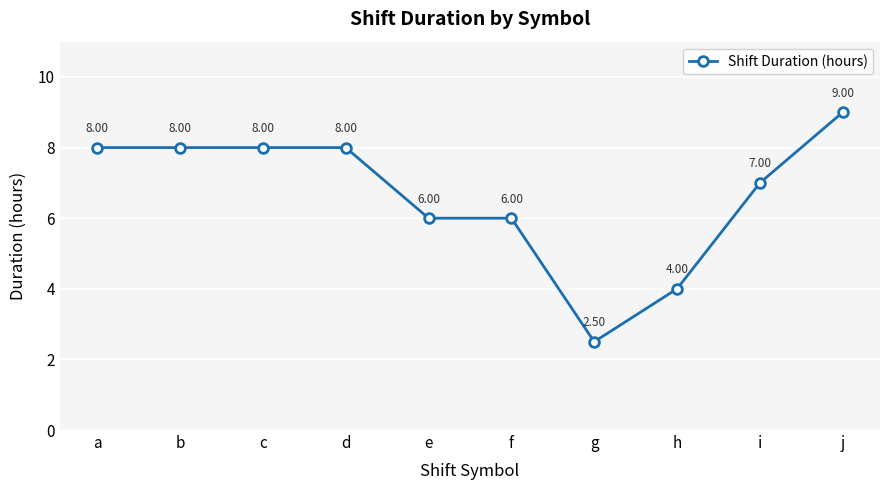

Reading left to right, extract all data points from this chart.

a=8.0	b=8.0	c=8.0	d=8.0	e=6.0	f=6.0	g=2.5	h=4.0	i=7.0	j=9.0